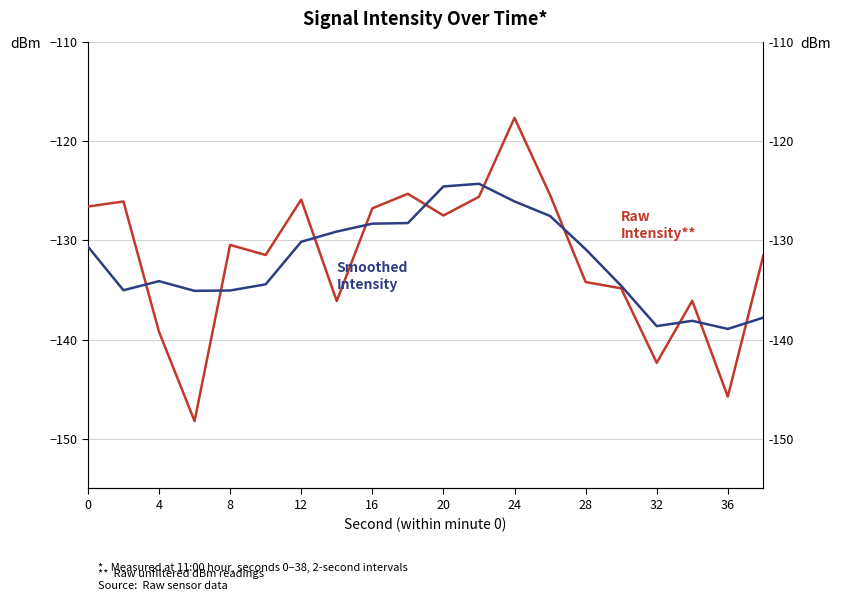

Is the value of Smoothed Intensity (dBm) at 8 greater than the value of Raw Intensity (dBm) at 4?

Yes